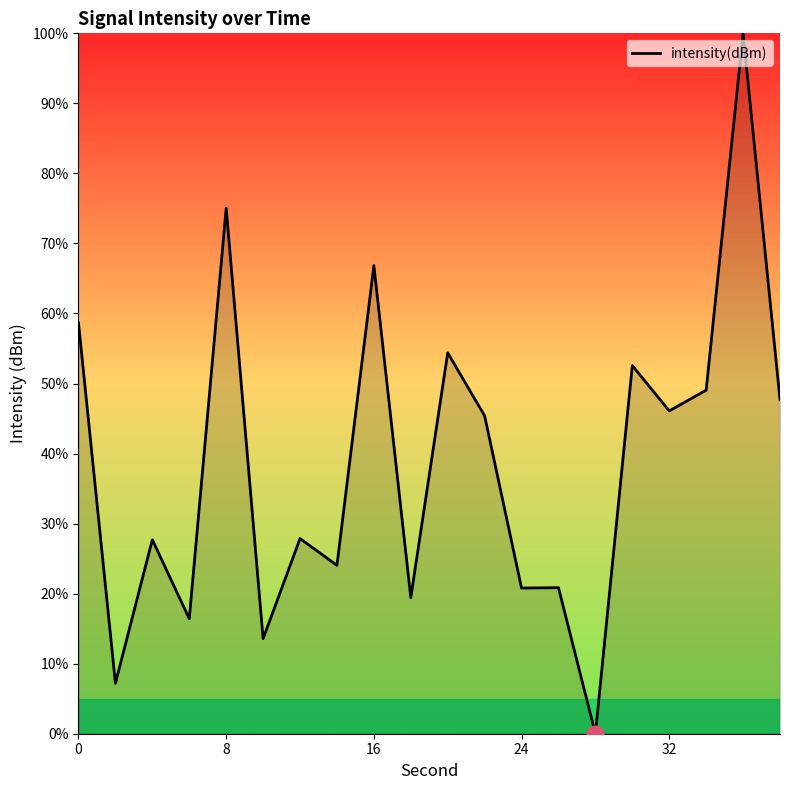

The value at 8 is 75.0. True or false?

True